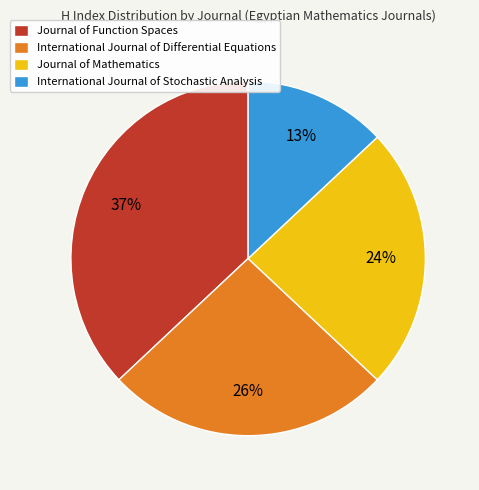

Does Journal of Function Spaces represent more than half of the total?

No